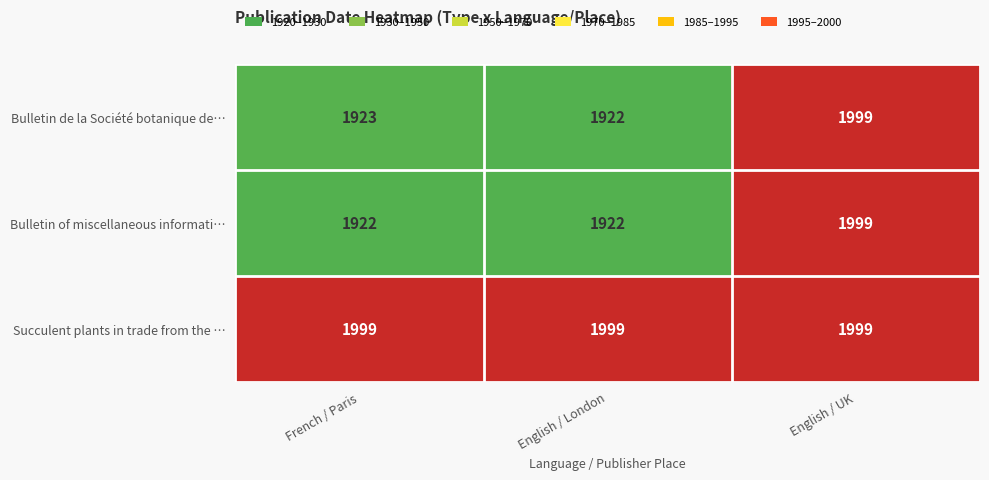

At French / Paris, list the series in order from smallest to largest.

Bulletin of miscellaneous informati…, Bulletin de la Société botanique de…, Succulent plants in trade from the …